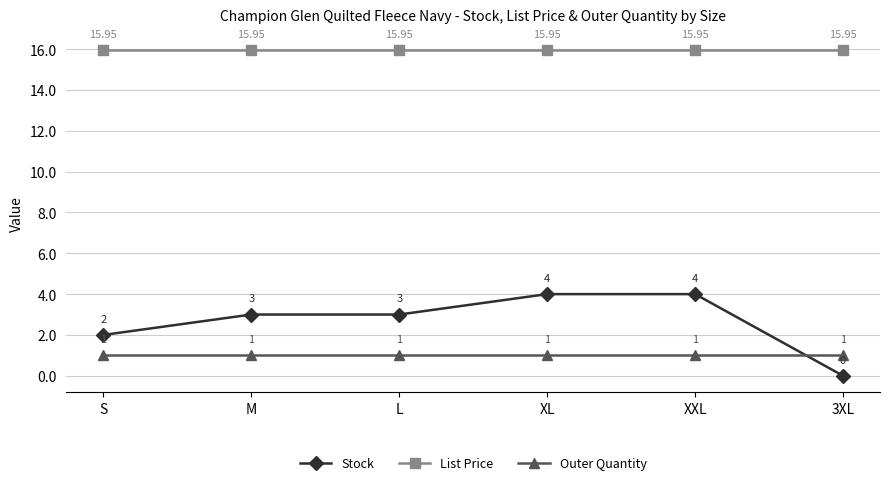

What is the maximum value for Outer Quantity?

1.0